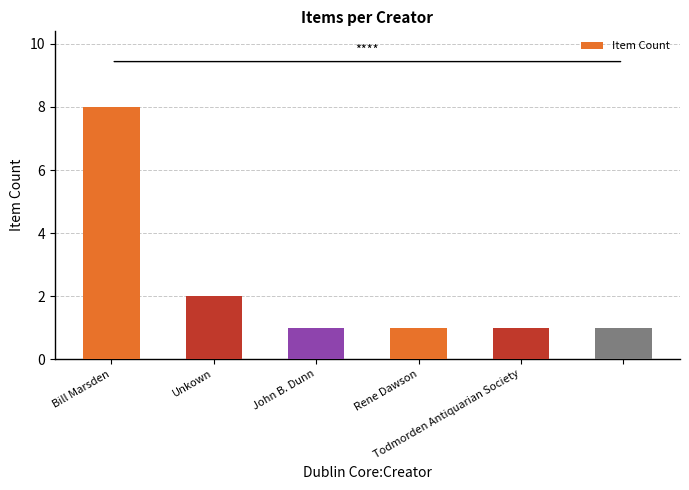

Reading left to right, transcribe all the data shown in this chart.

8	2	1	1	1	1